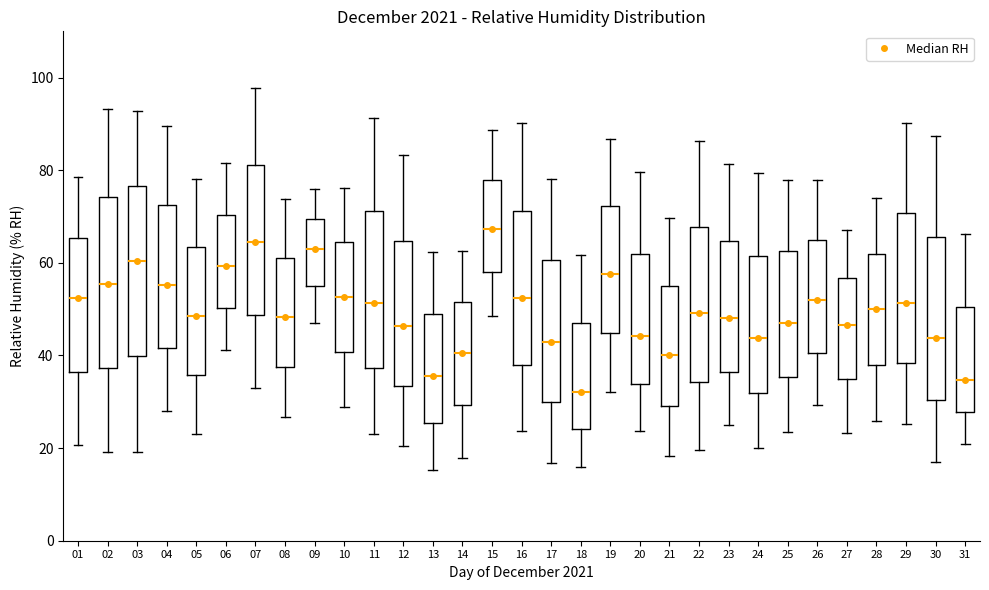

Which box has the lowest median line?

18